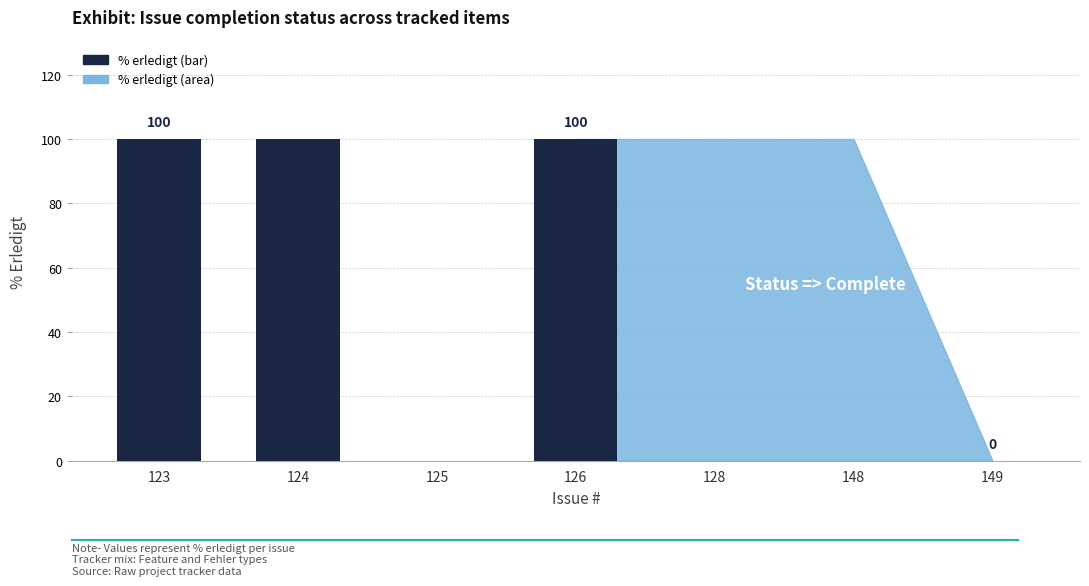

What is the maximum value shown in the chart?

100